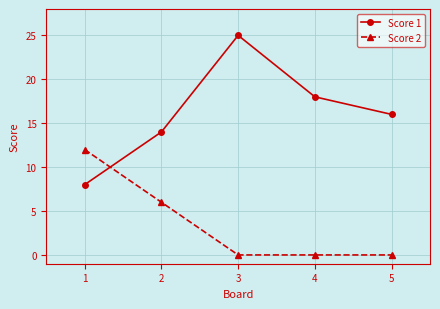

Which series changed the most between 3 and 4?

Score 1